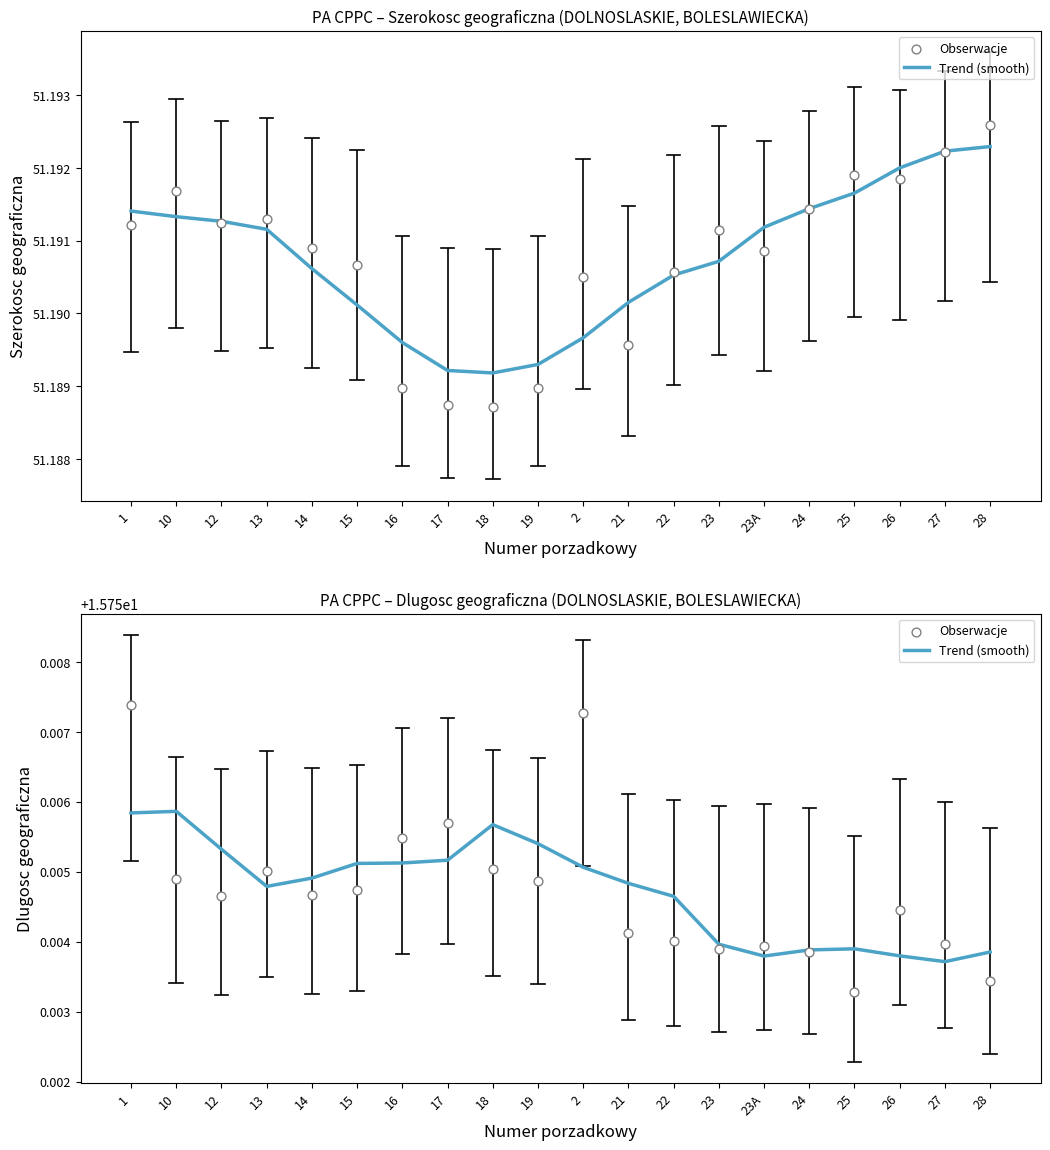

At which category is the sum across all series the highest?

1